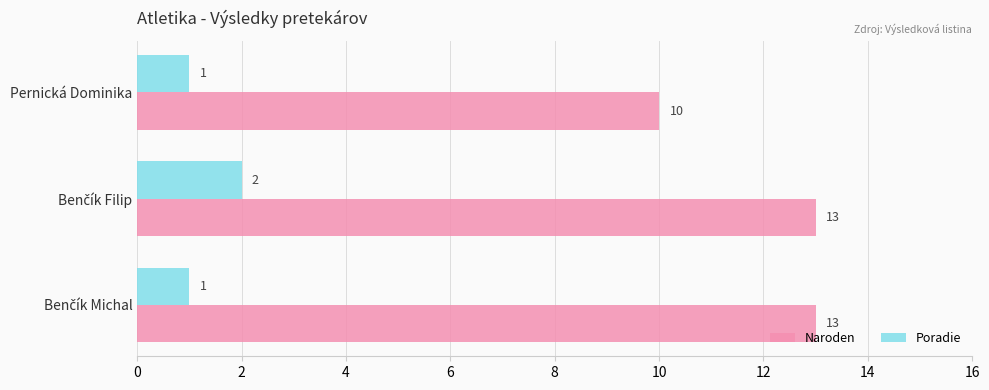

List the series in order of their overall mean, highest first.

Naroden, Poradie